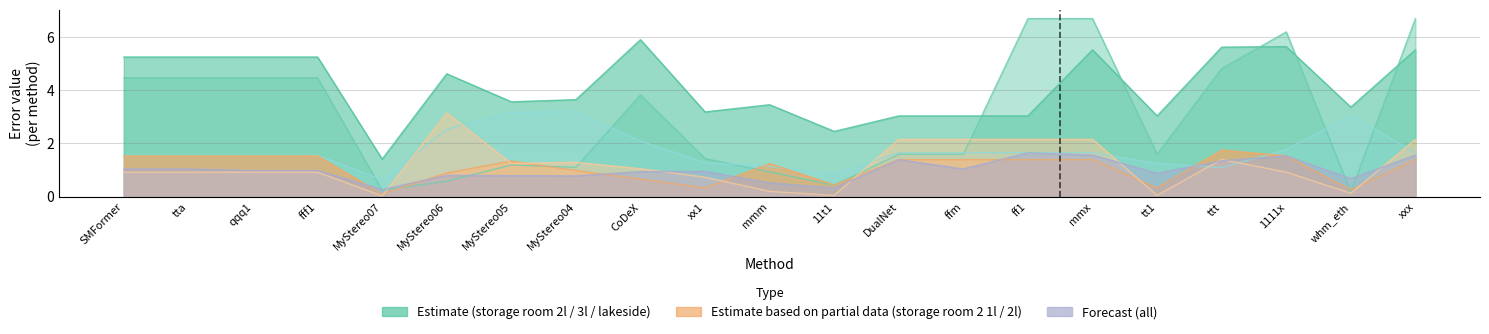

List the labels in order of storage room 2l value, smallest first.

MyStereo07, 11t1, DualNet, ffm, ff1, tt1, xx1, whm_eth, mmm, MyStereo05, MyStereo04, MyStereo06, SMFormer, tta, qqq1, fff1, mmx, xxx, ttt, 1111x, CoDeX